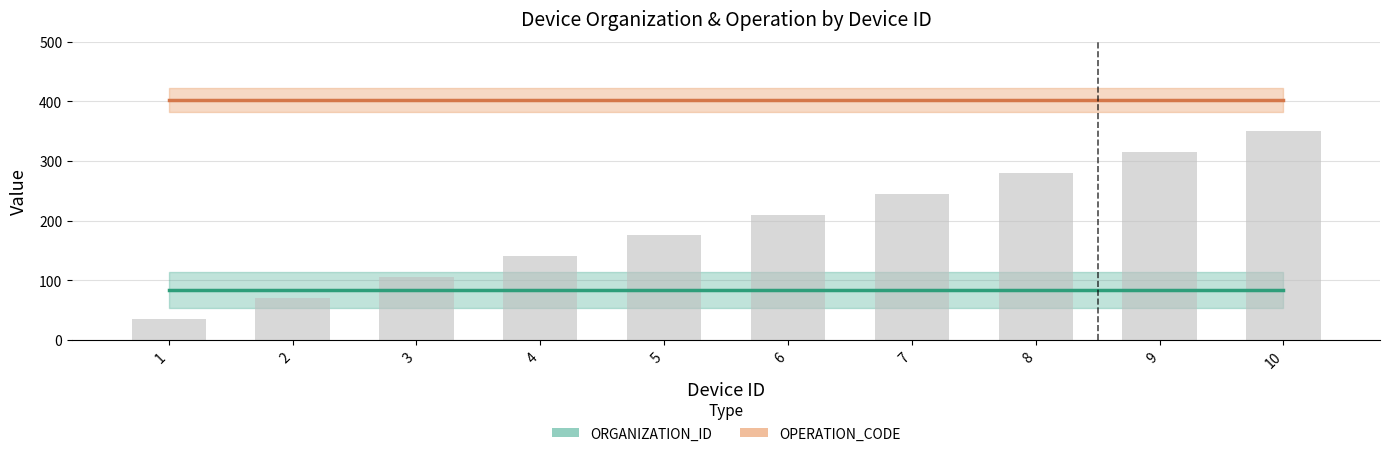

Is the value of ORGANIZATION_ID at 9 greater than the value of OPERATION_CODE at 2?

No